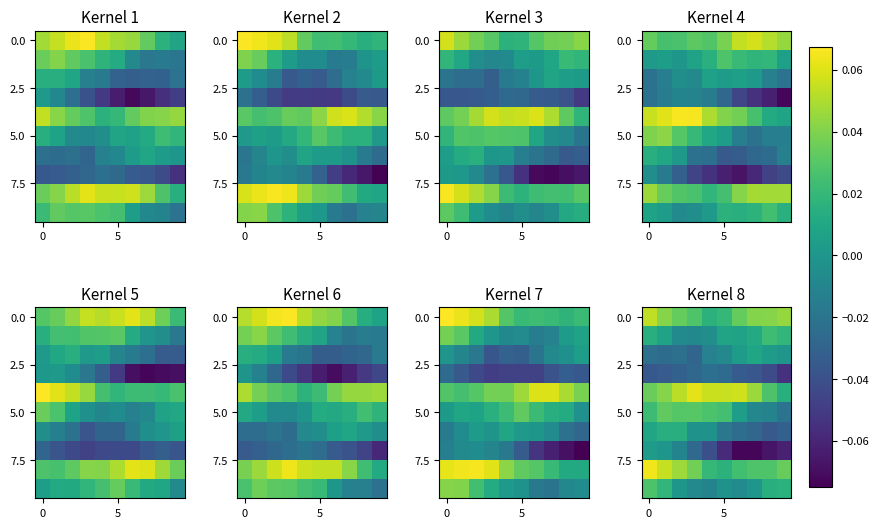

Count the number of data series in this chart.

10